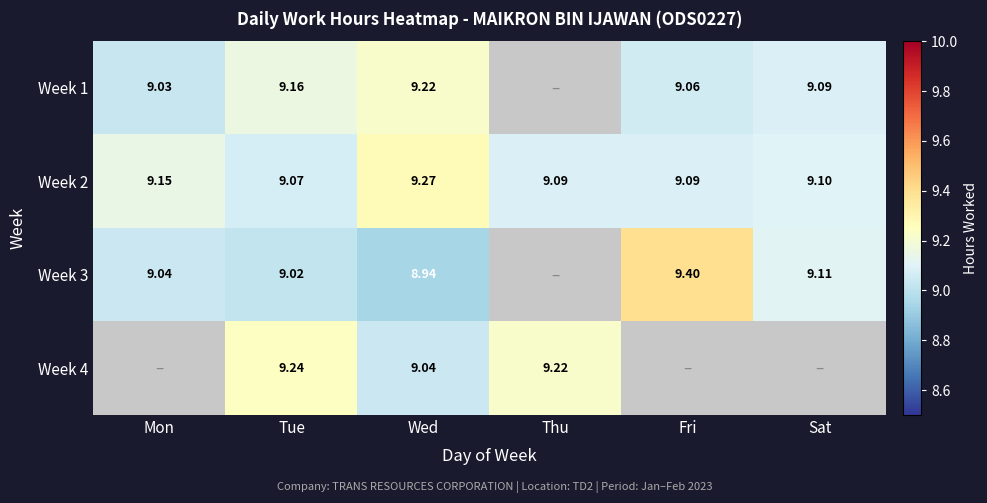

At how many categories does at least one series exceed 2?

6